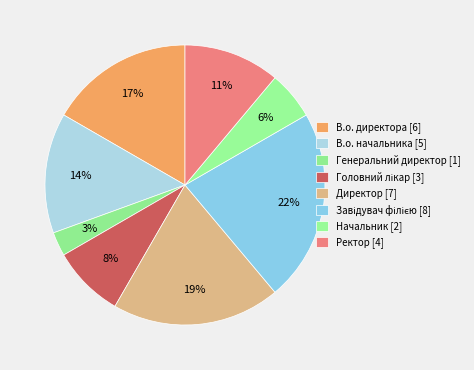

To the nearest percent, what portion does Директор represent?

19%